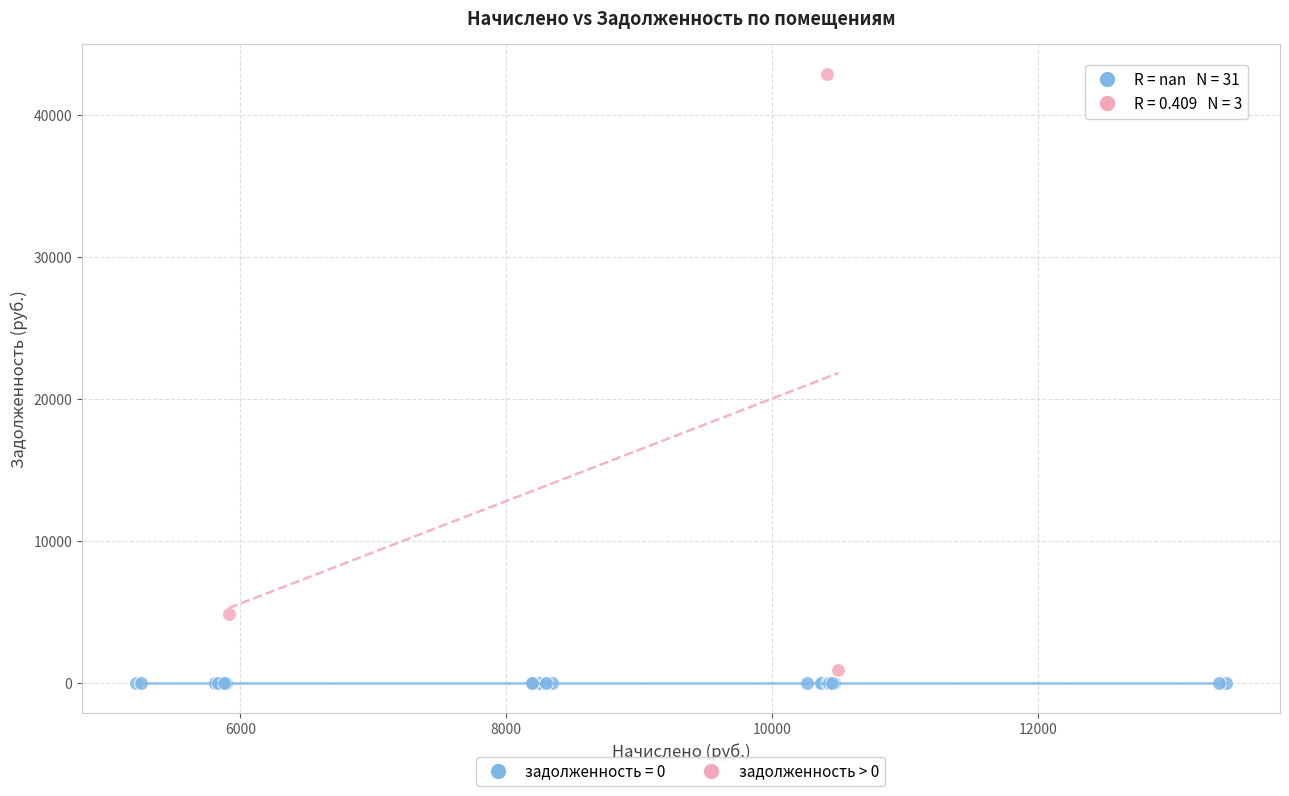

Which series contains the highest Y value?

задолженность > 0